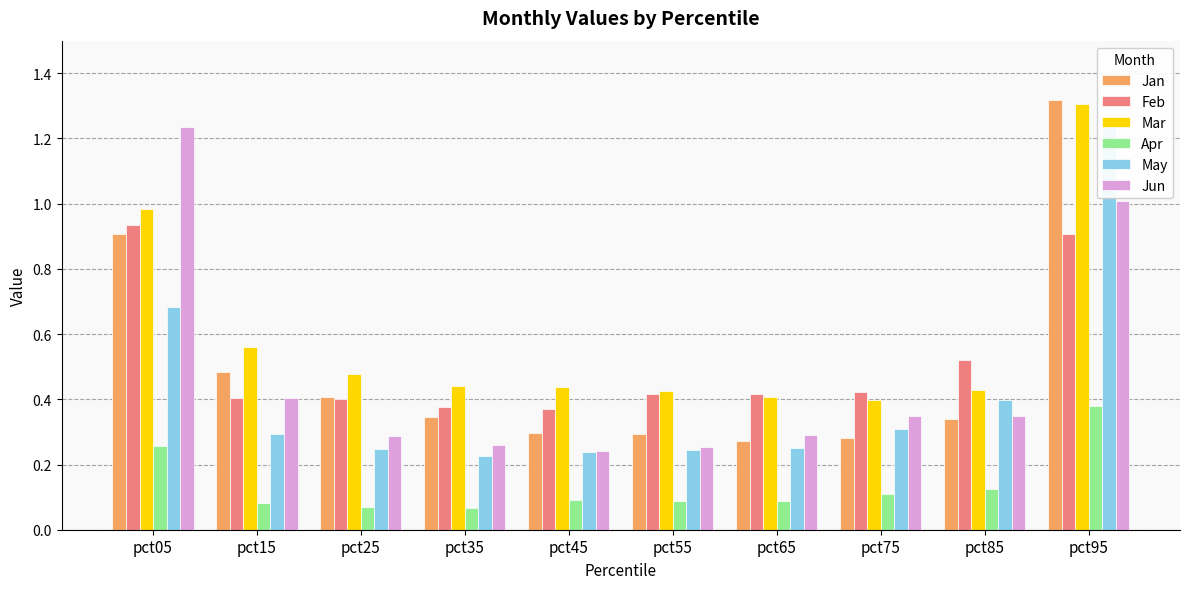

Is it true that Jan equals 1.2 at pct05?

False